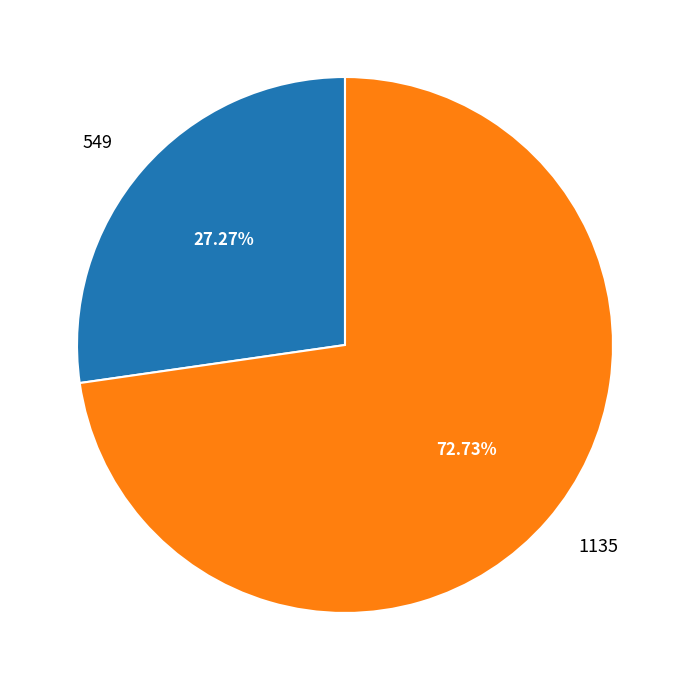

Is it true that 1135 is 73% of the pie?

True